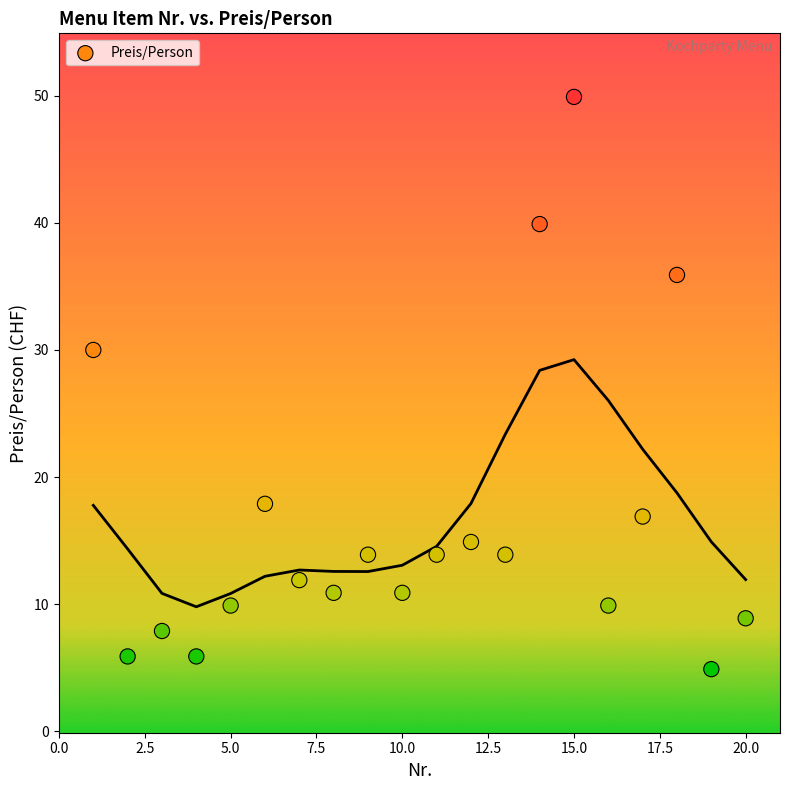

What Y value in the scatter plot is closest to 27?

30.0